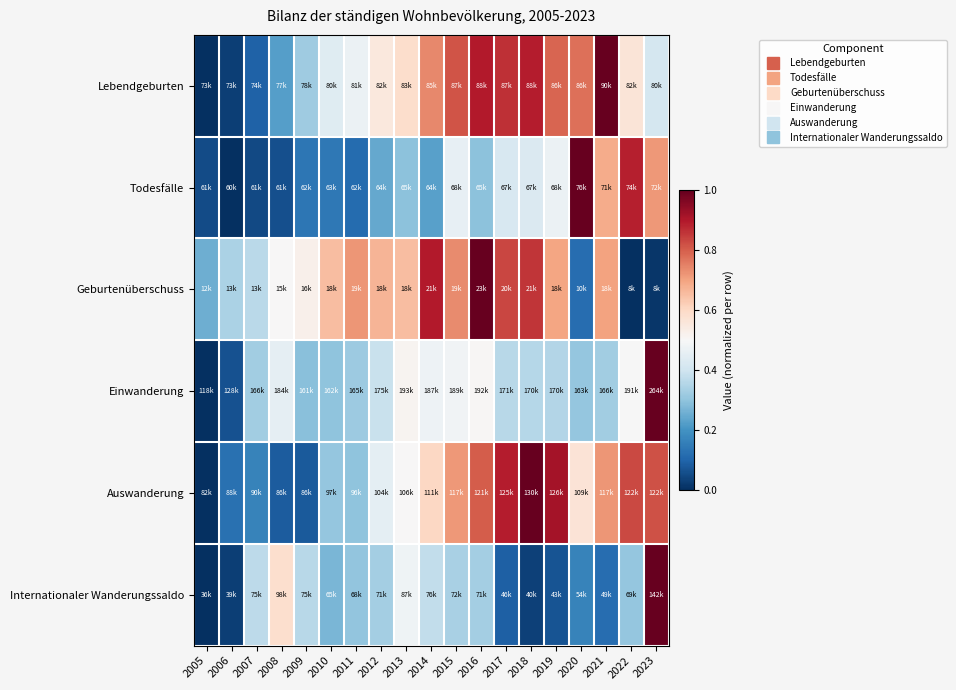

What is the difference between the highest and lowest values at 2021?

0.9